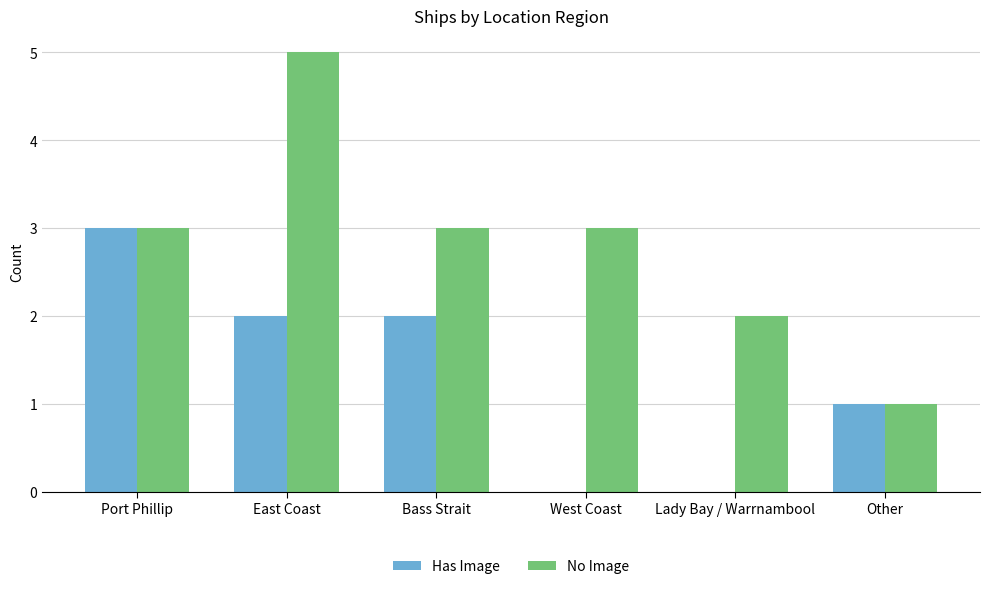

Are the bars grouped side by side (vs. stacked)?

Yes